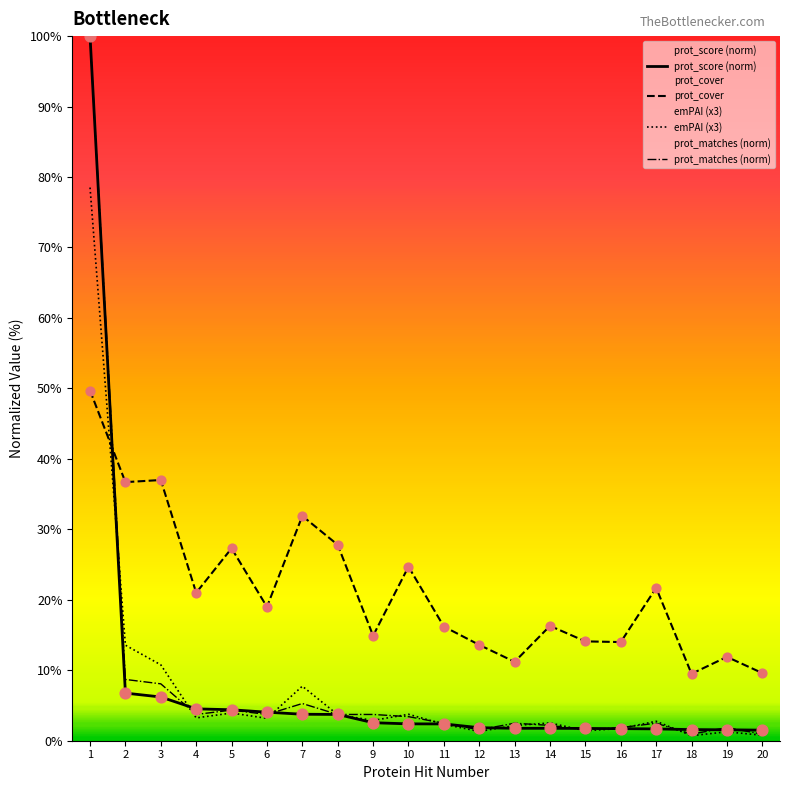

Which series has the largest total across all categories?

prot_cover